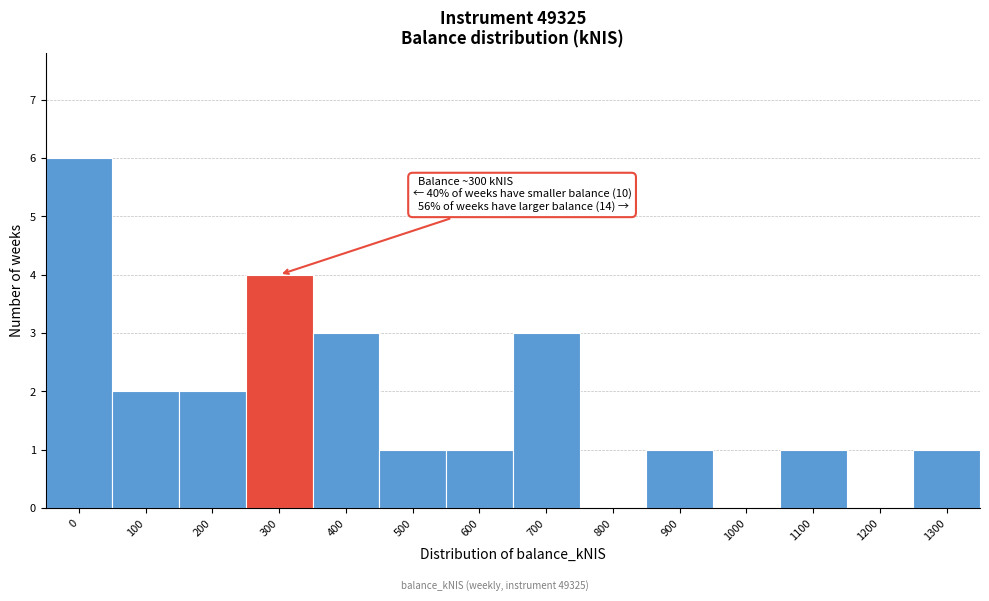

Reading left to right, extract all data points from this chart.

0=6	100=2	200=2	300=4	400=3	500=1	600=1	700=3	800=0	900=1	1000=0	1100=1	1200=0	1300=1